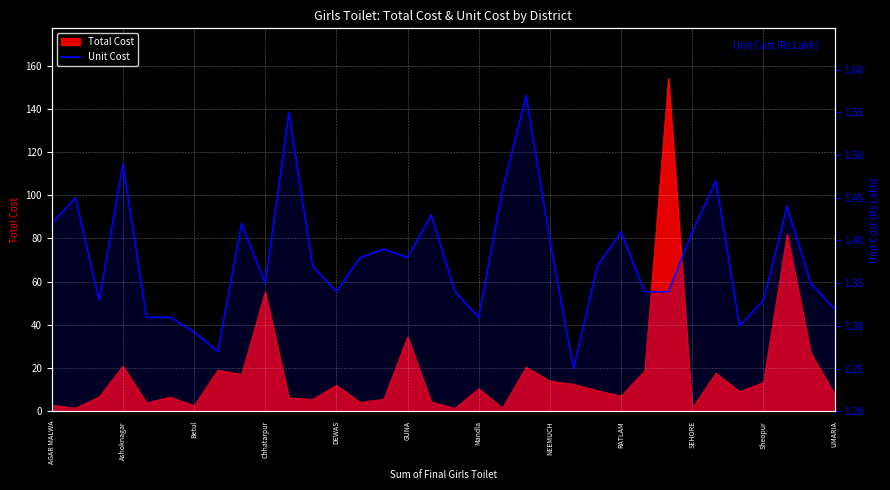

Which has a higher value, 18 or RATLAM?

RATLAM